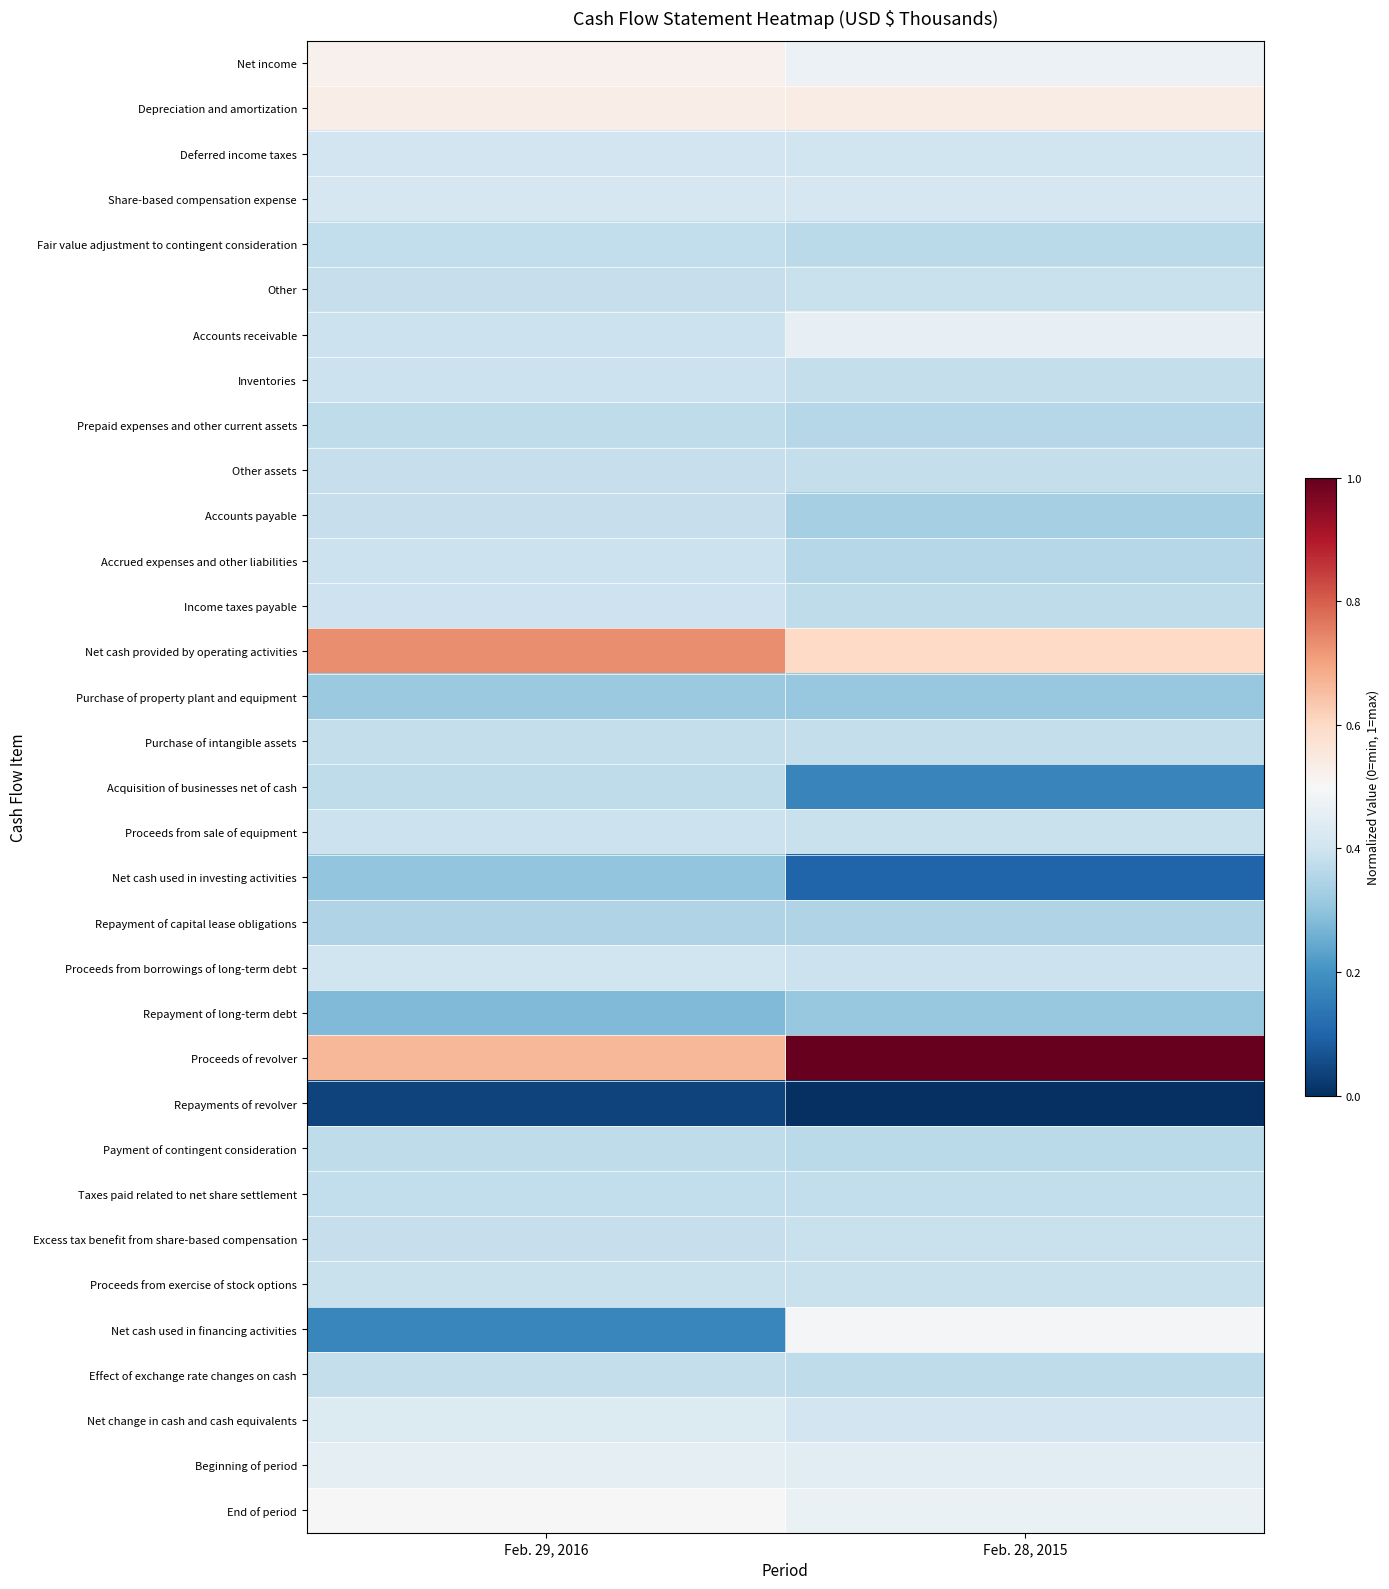

Reading right to left, extract all data points from this chart.

Net income: Feb. 28, 2015=0.5	Feb. 29, 2016=0.5
Depreciation and amortization: Feb. 28, 2015=0.5	Feb. 29, 2016=0.5
Deferred income taxes: Feb. 28, 2015=0.4	Feb. 29, 2016=0.4
Share-based compensation expense: Feb. 28, 2015=0.4	Feb. 29, 2016=0.4
Fair value adjustment to contingent consideration: Feb. 28, 2015=0.4	Feb. 29, 2016=0.4
Other: Feb. 28, 2015=0.4	Feb. 29, 2016=0.4
Accounts receivable: Feb. 28, 2015=0.5	Feb. 29, 2016=0.4
Inventories: Feb. 28, 2015=0.4	Feb. 29, 2016=0.4
Prepaid expenses and other current assets: Feb. 28, 2015=0.4	Feb. 29, 2016=0.4
Other assets: Feb. 28, 2015=0.4	Feb. 29, 2016=0.4
Accounts payable: Feb. 28, 2015=0.3	Feb. 29, 2016=0.4
Accrued expenses and other liabilities: Feb. 28, 2015=0.4	Feb. 29, 2016=0.4
Income taxes payable: Feb. 28, 2015=0.4	Feb. 29, 2016=0.4
Net cash provided by operating activities: Feb. 28, 2015=0.6	Feb. 29, 2016=0.7
Purchase of property plant and equipment: Feb. 28, 2015=0.3	Feb. 29, 2016=0.3
Purchase of intangible assets: Feb. 28, 2015=0.4	Feb. 29, 2016=0.4
Acquisition of businesses net of cash: Feb. 28, 2015=0.2	Feb. 29, 2016=0.4
Proceeds from sale of equipment: Feb. 28, 2015=0.4	Feb. 29, 2016=0.4
Net cash used in investing activities: Feb. 28, 2015=0.1	Feb. 29, 2016=0.3
Repayment of capital lease obligations: Feb. 28, 2015=0.3	Feb. 29, 2016=0.4
Proceeds from borrowings of long-term debt: Feb. 28, 2015=0.4	Feb. 29, 2016=0.4
Repayment of long-term debt: Feb. 28, 2015=0.3	Feb. 29, 2016=0.3
Proceeds of revolver: Feb. 28, 2015=1.0	Feb. 29, 2016=0.7
Repayments of revolver: Feb. 28, 2015=0.0	Feb. 29, 2016=0.0
Payment of contingent consideration: Feb. 28, 2015=0.4	Feb. 29, 2016=0.4
Taxes paid related to net share settlement: Feb. 28, 2015=0.4	Feb. 29, 2016=0.4
Excess tax benefit from share-based compensation: Feb. 28, 2015=0.4	Feb. 29, 2016=0.4
Proceeds from exercise of stock options: Feb. 28, 2015=0.4	Feb. 29, 2016=0.4
Net cash used in financing activities: Feb. 28, 2015=0.5	Feb. 29, 2016=0.2
Effect of exchange rate changes on cash: Feb. 28, 2015=0.4	Feb. 29, 2016=0.4
Net change in cash and cash equivalents: Feb. 28, 2015=0.4	Feb. 29, 2016=0.4
Beginning of period: Feb. 28, 2015=0.4	Feb. 29, 2016=0.5
End of period: Feb. 28, 2015=0.5	Feb. 29, 2016=0.5